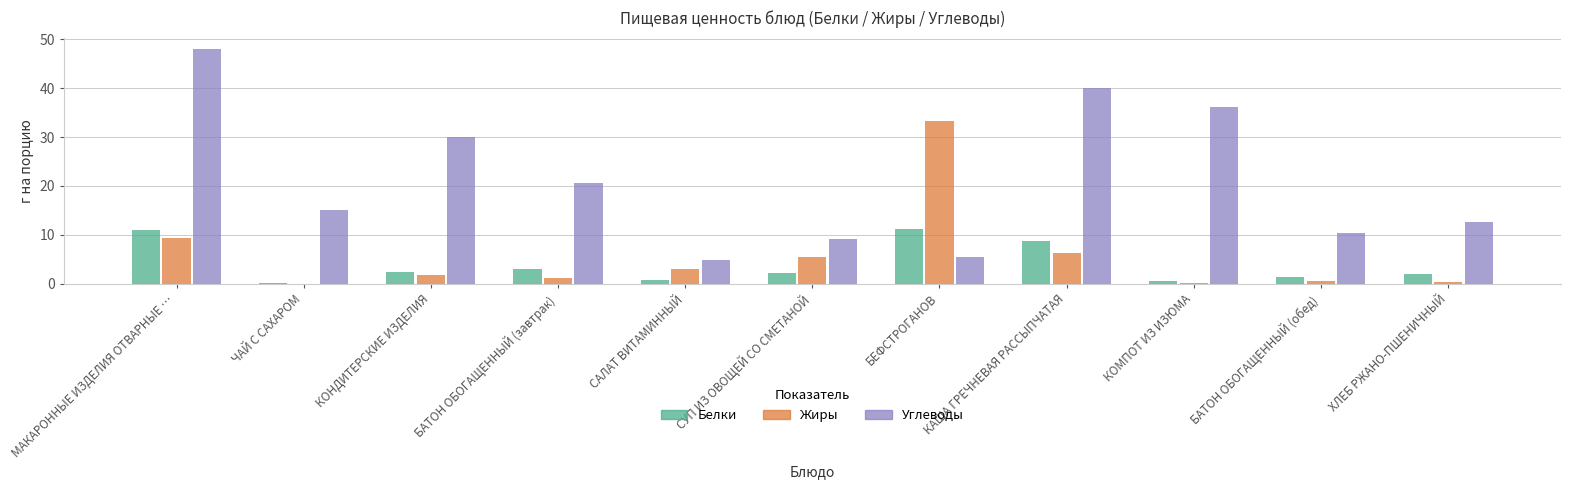

At which label does Углеводы reach its peak?

МАКАРОННЫЕ ИЗДЕЛИЯ ОТВАРНЫЕ …